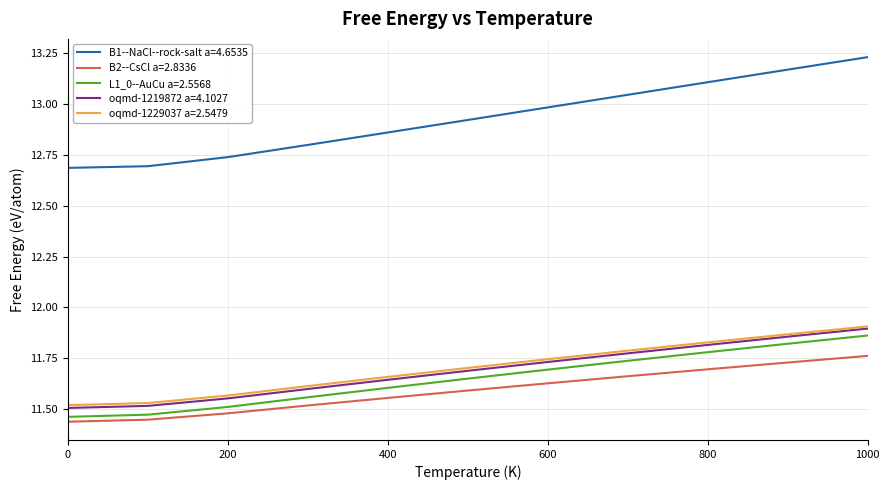

True or false: oqmd-1219872 a=4.1027 and B1--NaCl--rock-salt a=4.6535 cross at least once.

False